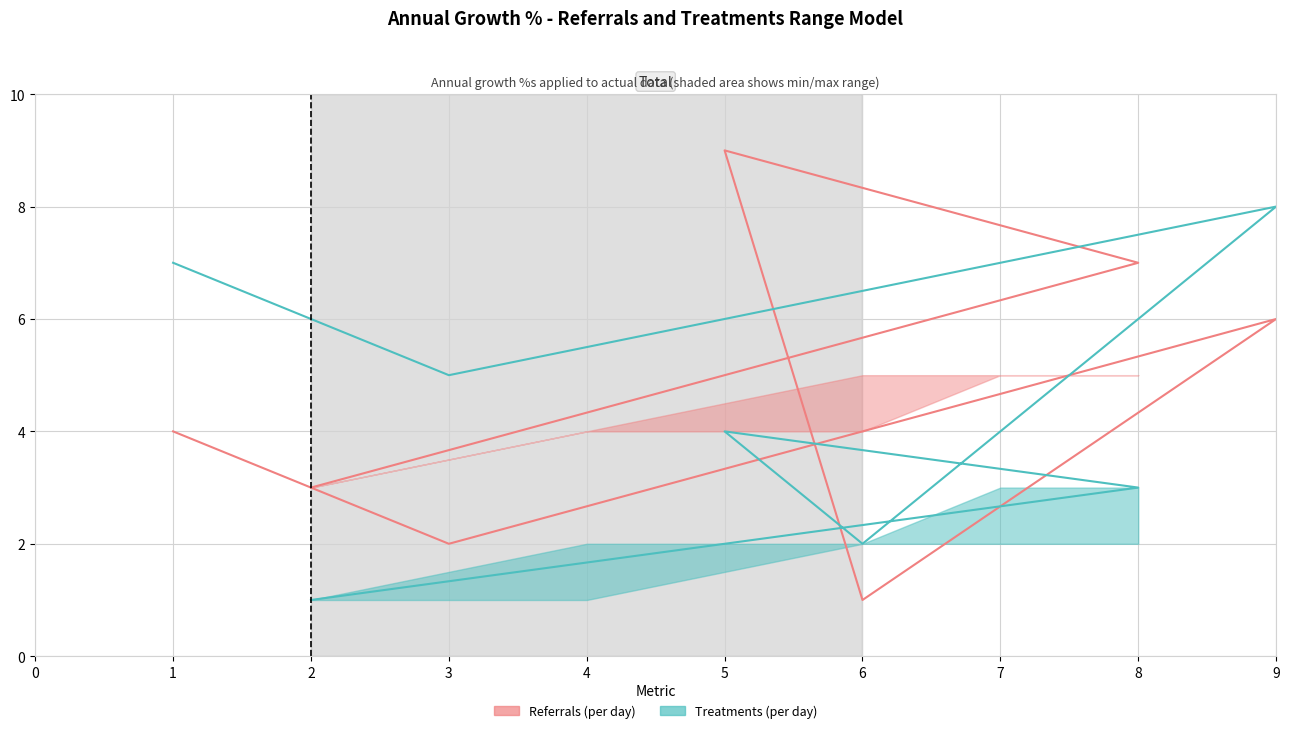

Reading left to right, transcribe all the data shown in this chart.

Referrals (per day): 4	2	6	1	9	7	3
Treatments (per day): 7	5	8	2	4	3	1